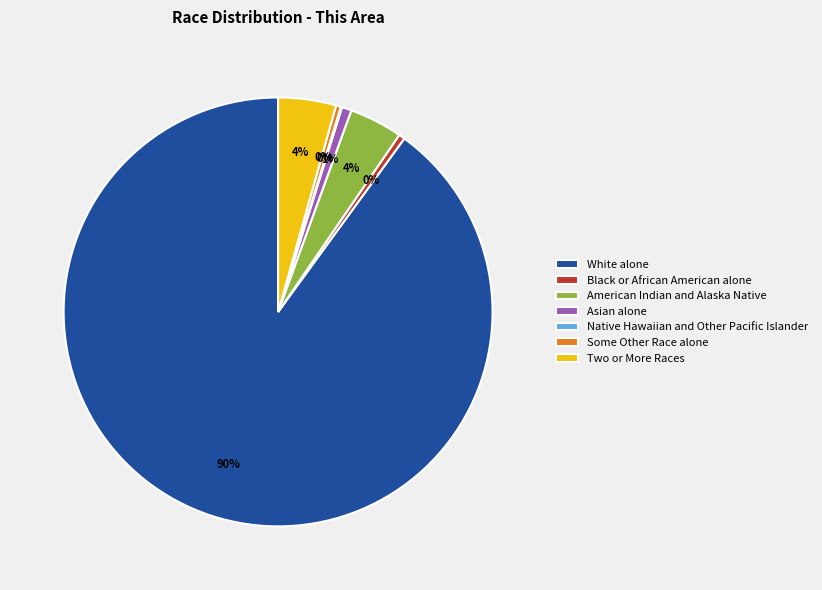

Is the sum of Black or African American alone and American Indian and Alaska Native greater than half?

No